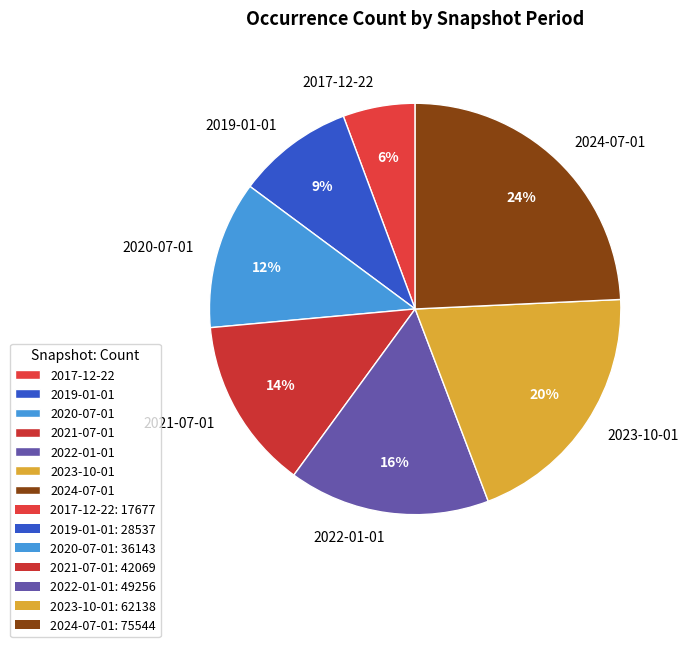

Does 2022-01-01 represent more than half of the total?

No